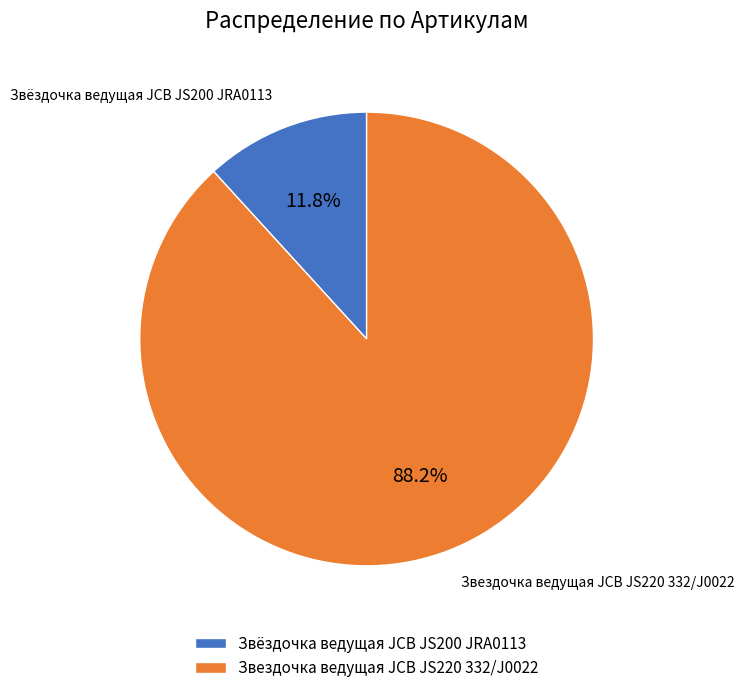

Count the number of slices in the pie.

2